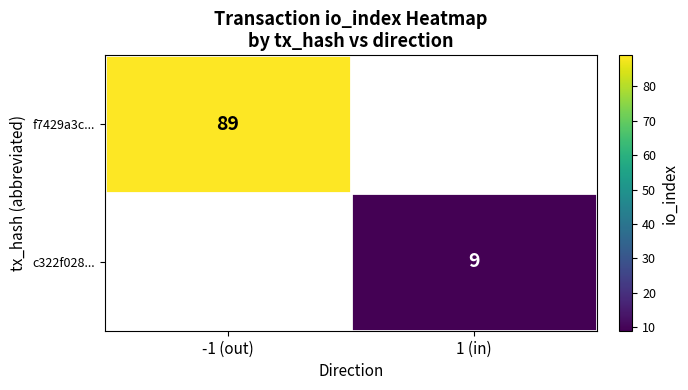

Is it true that f7429a3c... equals 46 at -1 (out)?

False